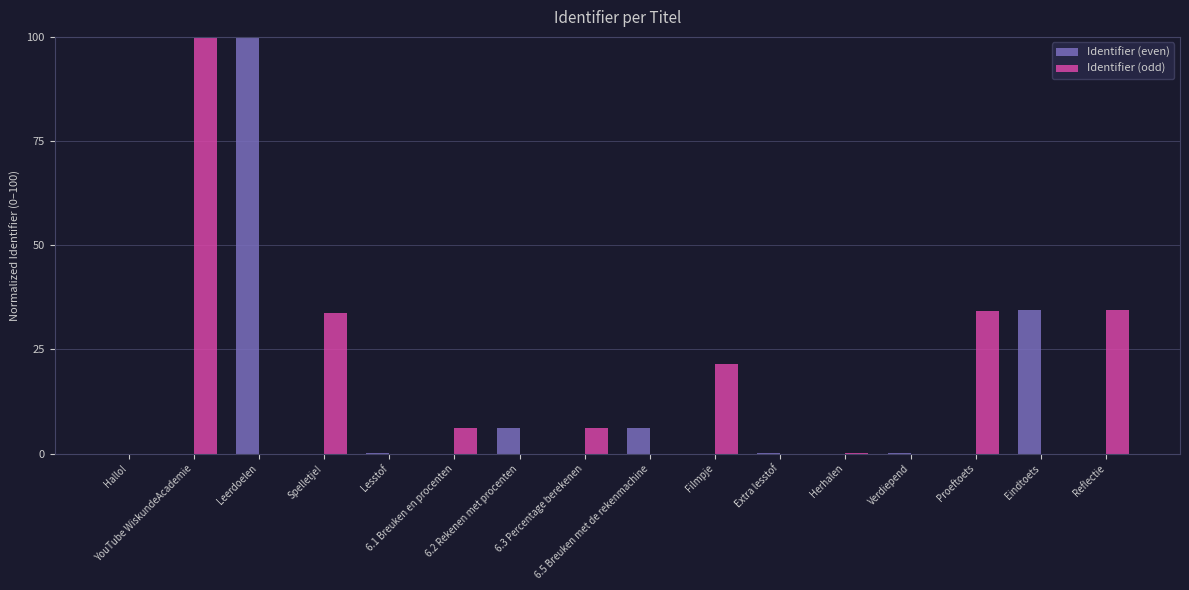

What is the sum of all Identifier (even) values?

146.8